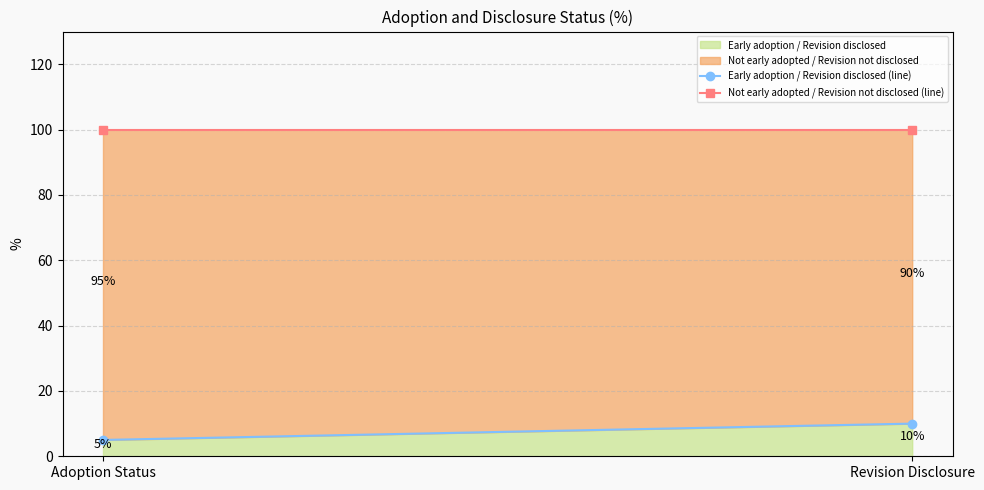

What is the label of the 2nd point from the right?

Adoption Status